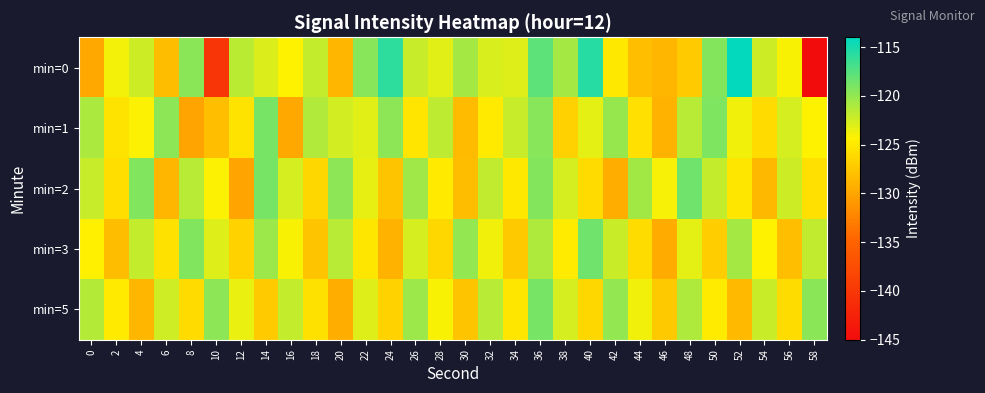

Which has a higher value, 10 or 48?

48